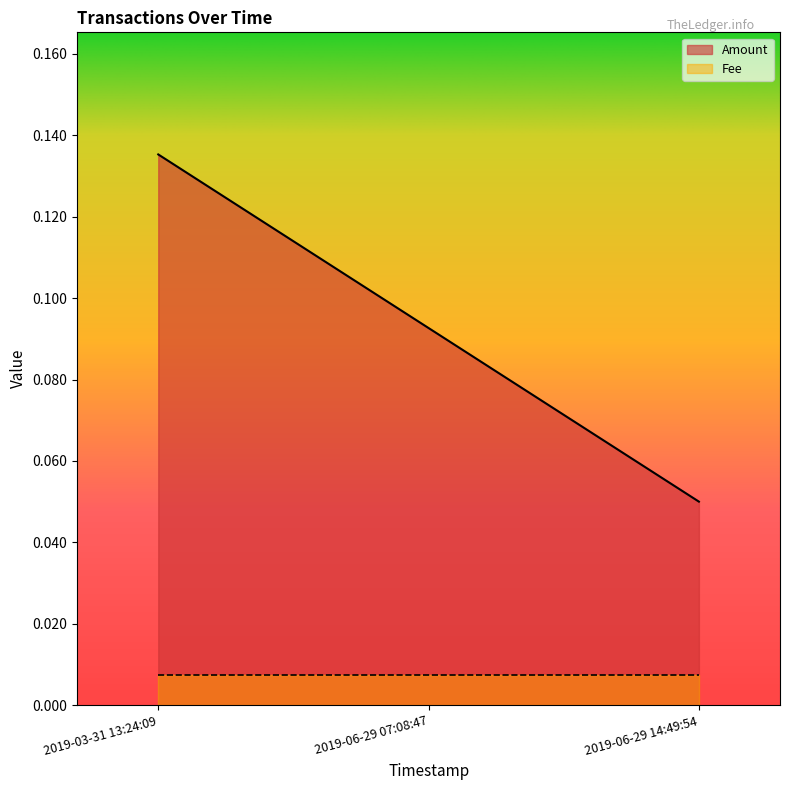

Reading right to left, transcribe all the data shown in this chart.

2019-06-29 14:49:54=0.1	2019-06-29 07:08:47=0.1	2019-03-31 13:24:09=0.1